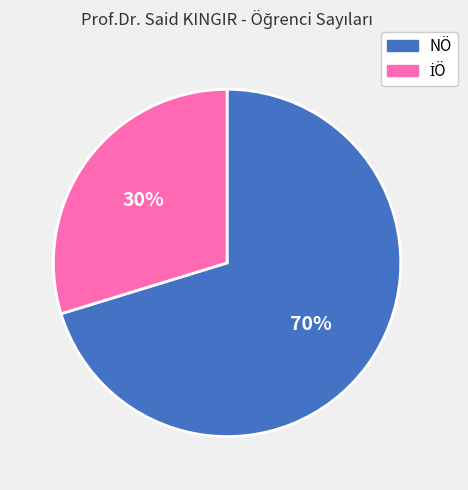

To the nearest percent, what is the average slice percentage?

50%